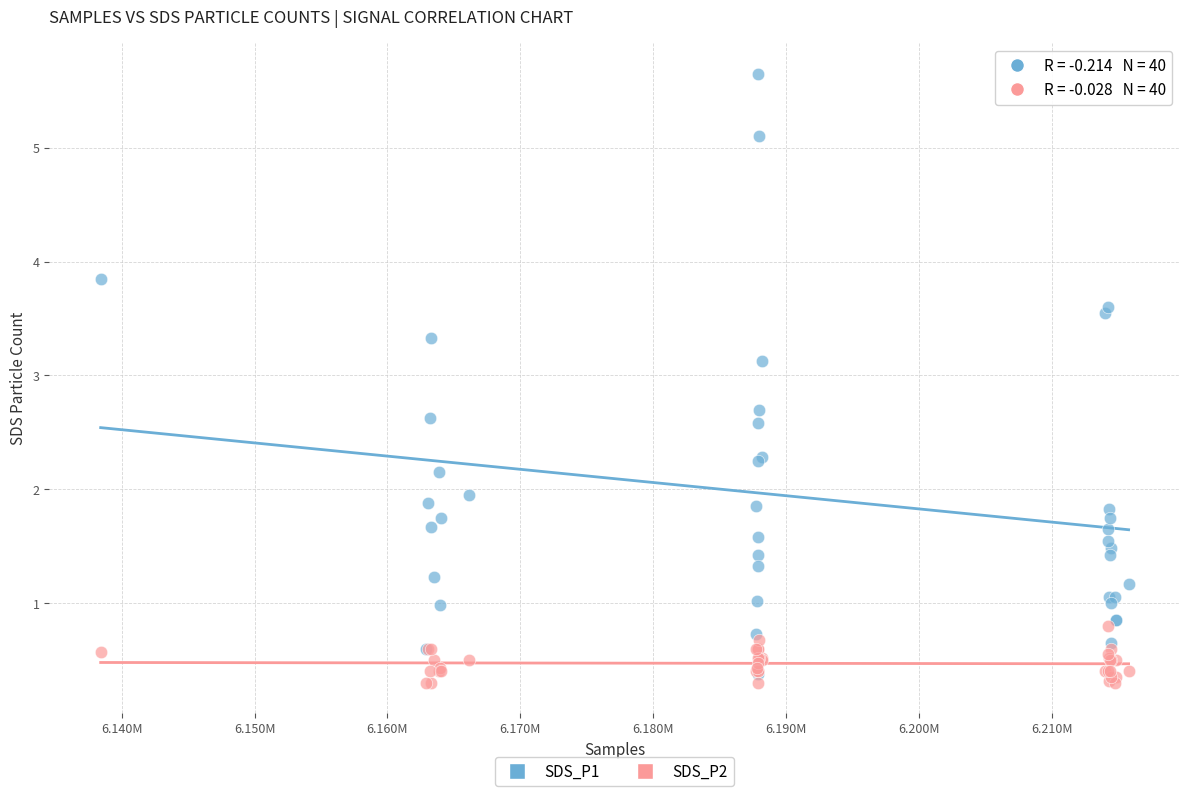

Which series contains the lowest Y value?

SDS_P2